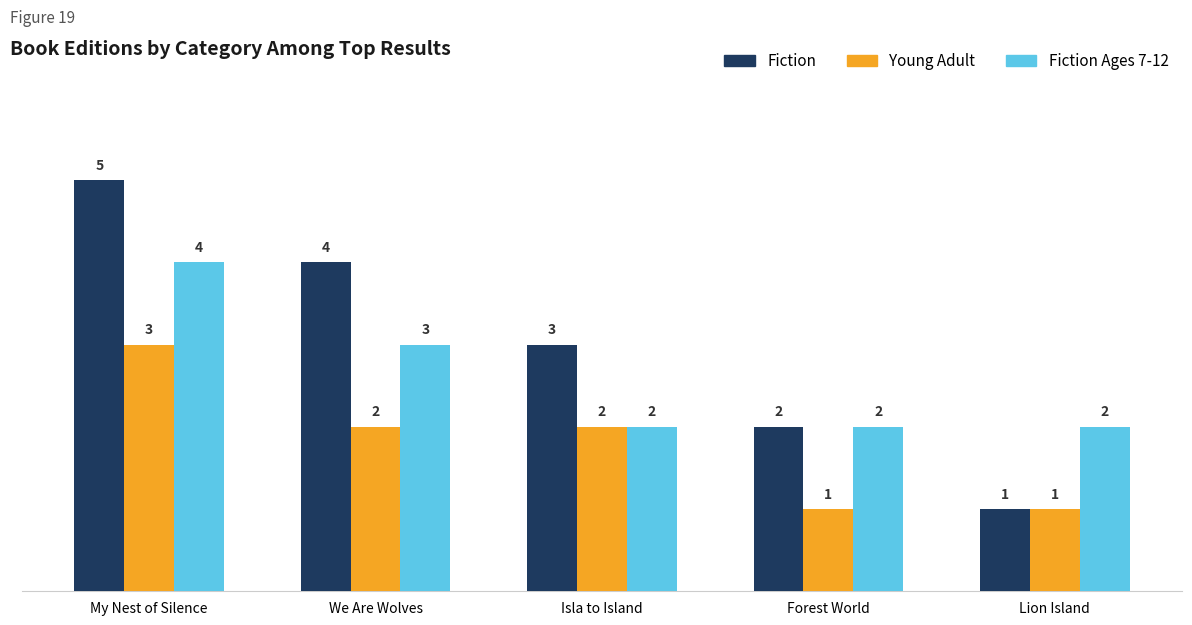

Which series has the widest spread of values?

Fiction